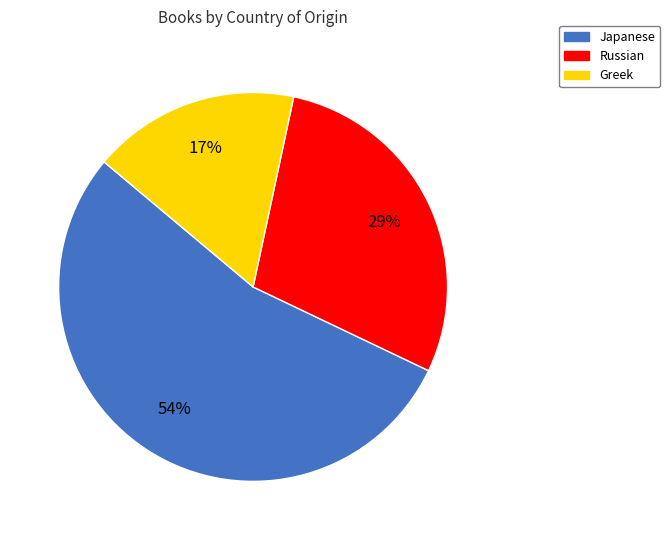

Is the sum of Greek and Japanese greater than half?

Yes